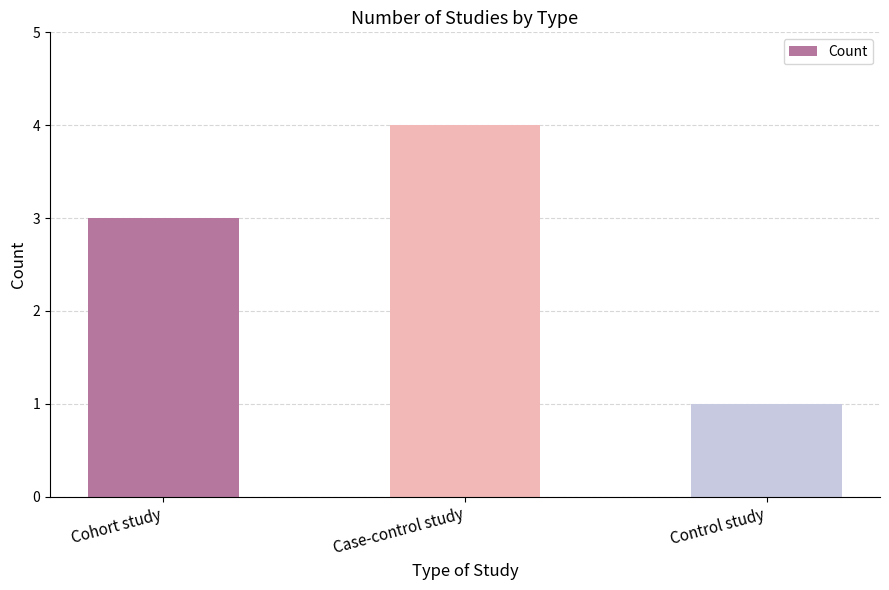

Which has a higher value, Case-control study or Cohort study?

Case-control study